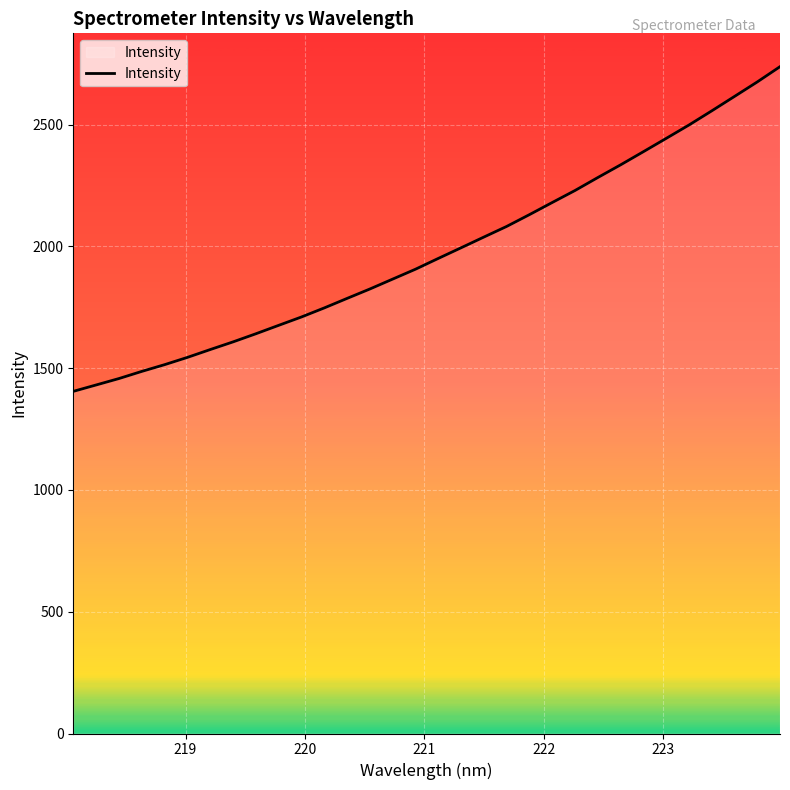

What is the sum of all values?

63317.5